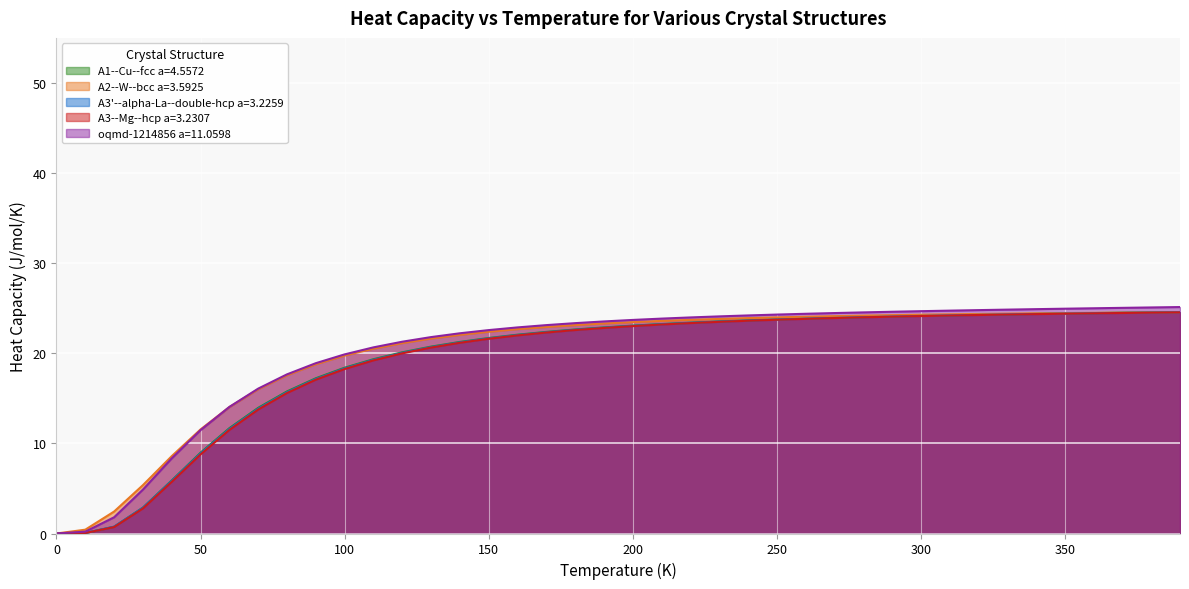

At which category does the chart reach its peak across all series?

390